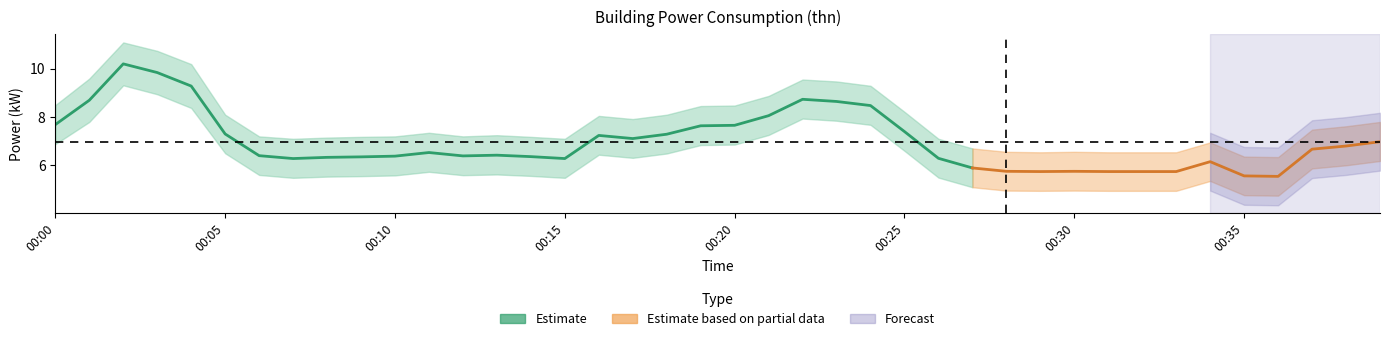

What is the value of the power_mean point at the 23rd from the left?

8.7